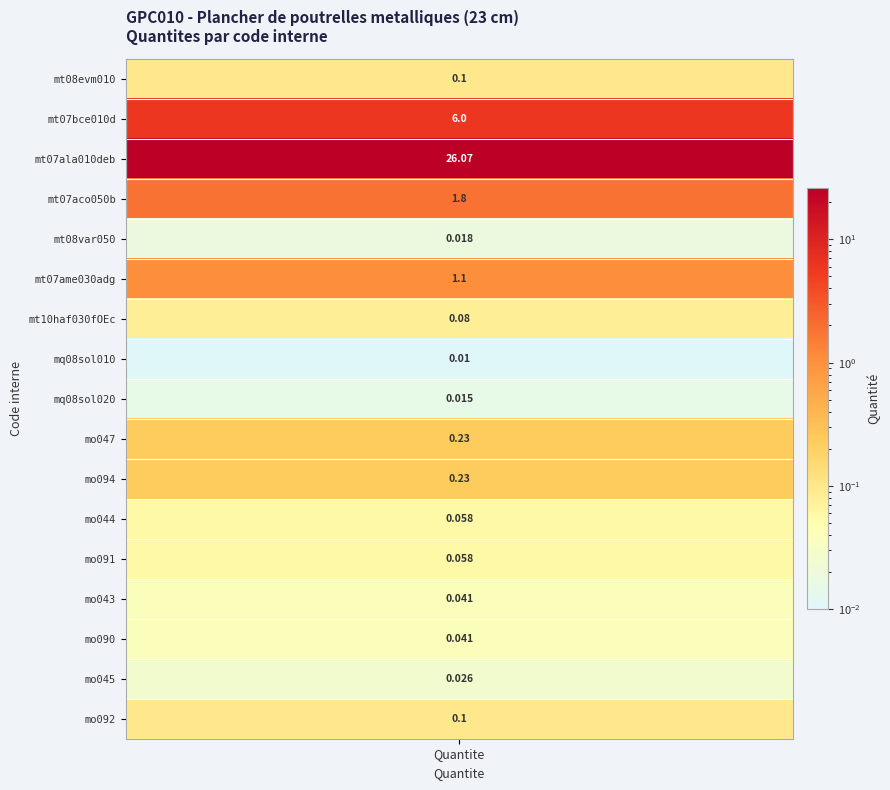

The value at 1 is 9.8. True or false?

False